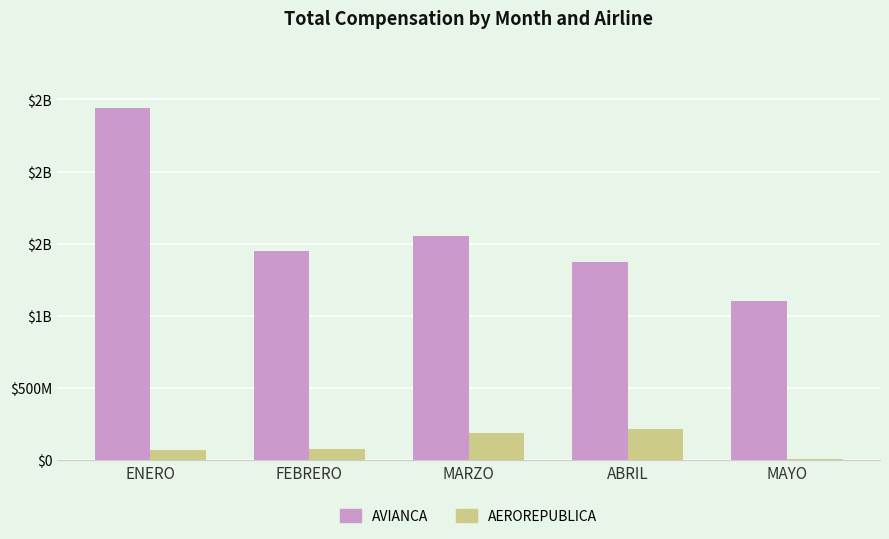

What is the difference between the highest and lowest values at FEBRERO?

1374.9